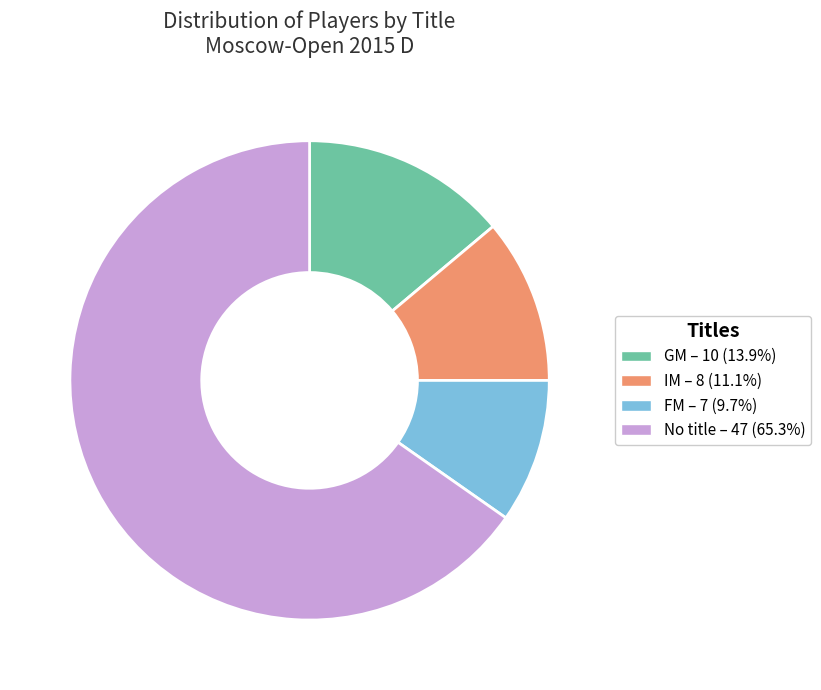

What is the ratio of the value at FM – 7 (9.7%) to the value at GM – 10 (13.9%)?

0.7